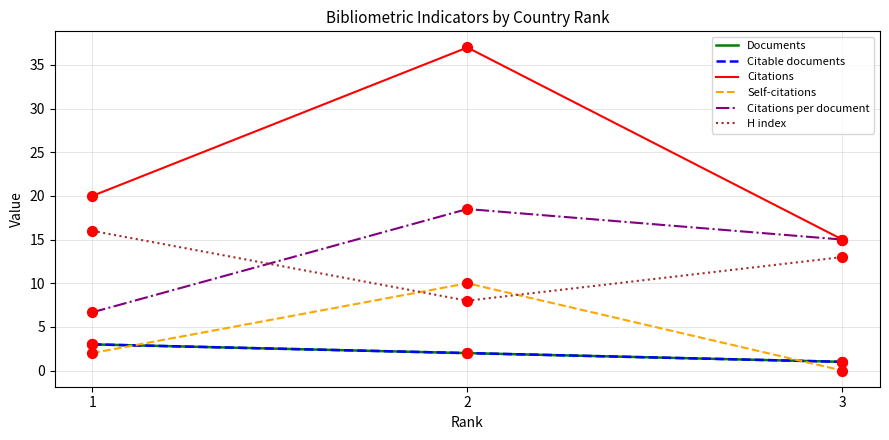

What is the total value across all series at 1?

50.7